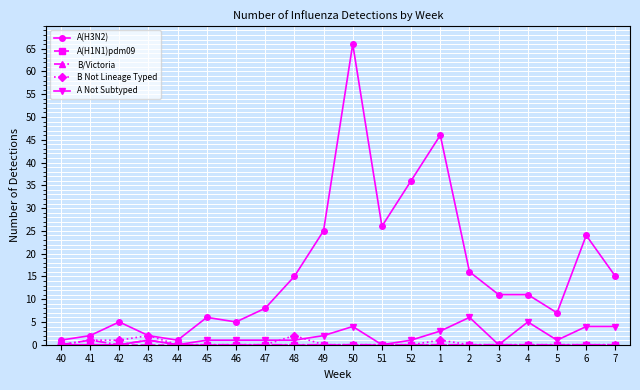

Which series has the largest total across all categories?

A(H3N2)